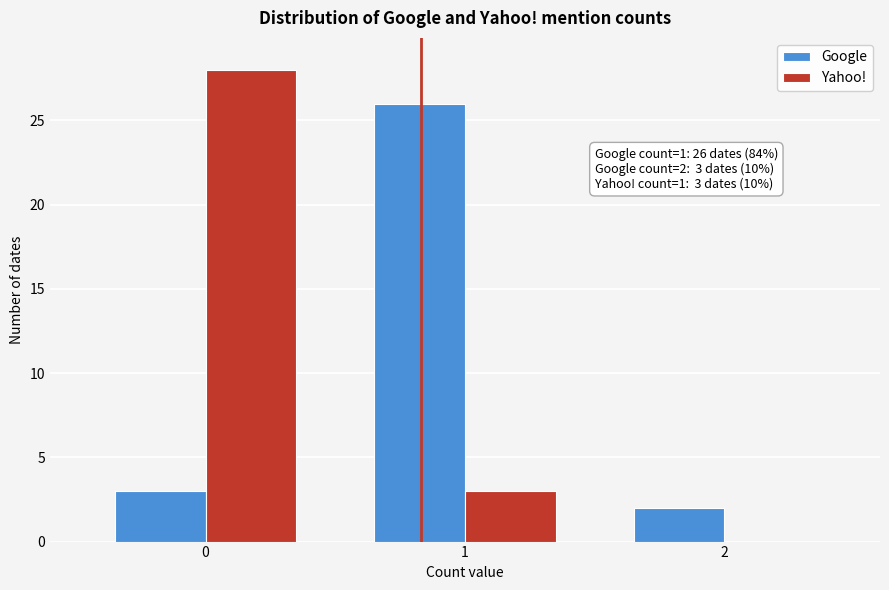

Reading right to left, what are all the values shown in this chart?

Google: 2=2	1=26	0=3
Yahoo!: 2=0	1=3	0=28